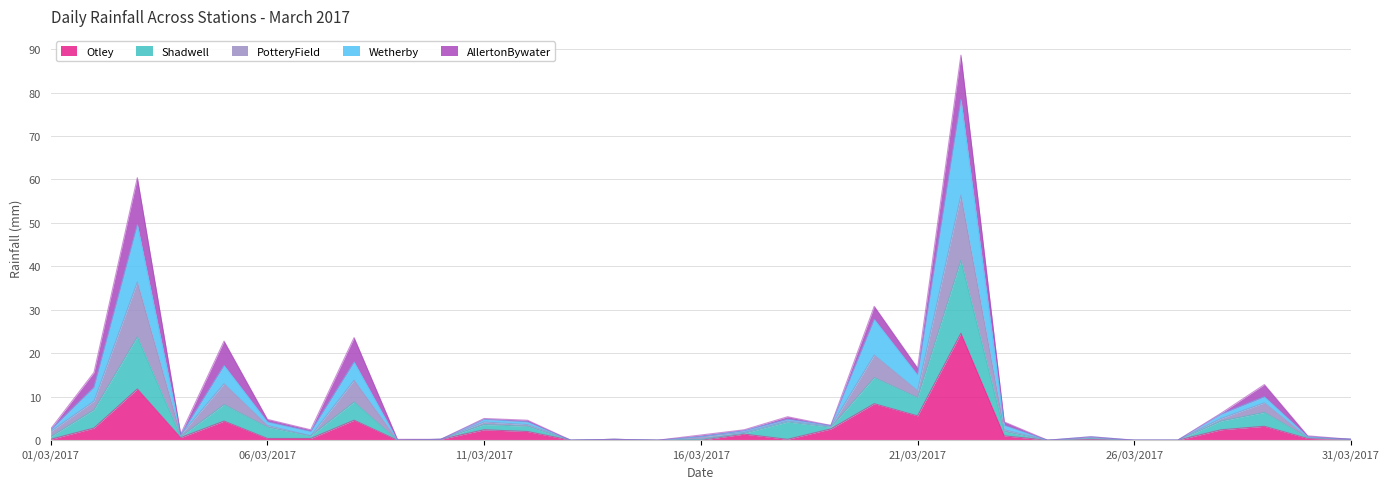

What is the difference between the maximum and minimum values in the Otley series?

24.6